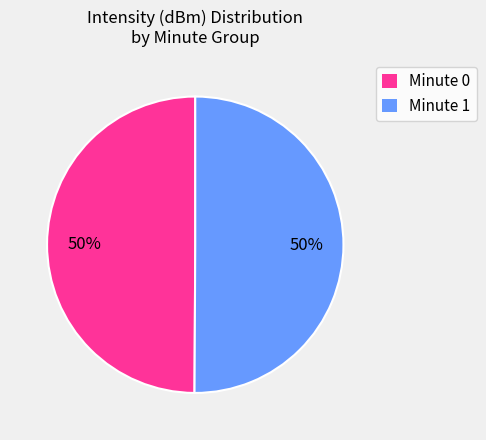

To the nearest percent, what is the combined percentage of Minute 0 and Minute 1?

100%